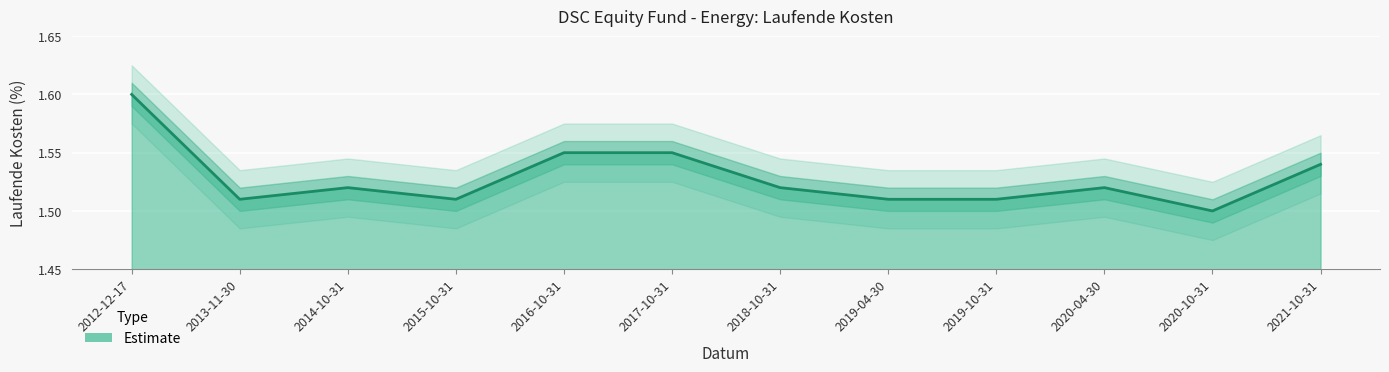

What is the greatest value displayed?

1.6